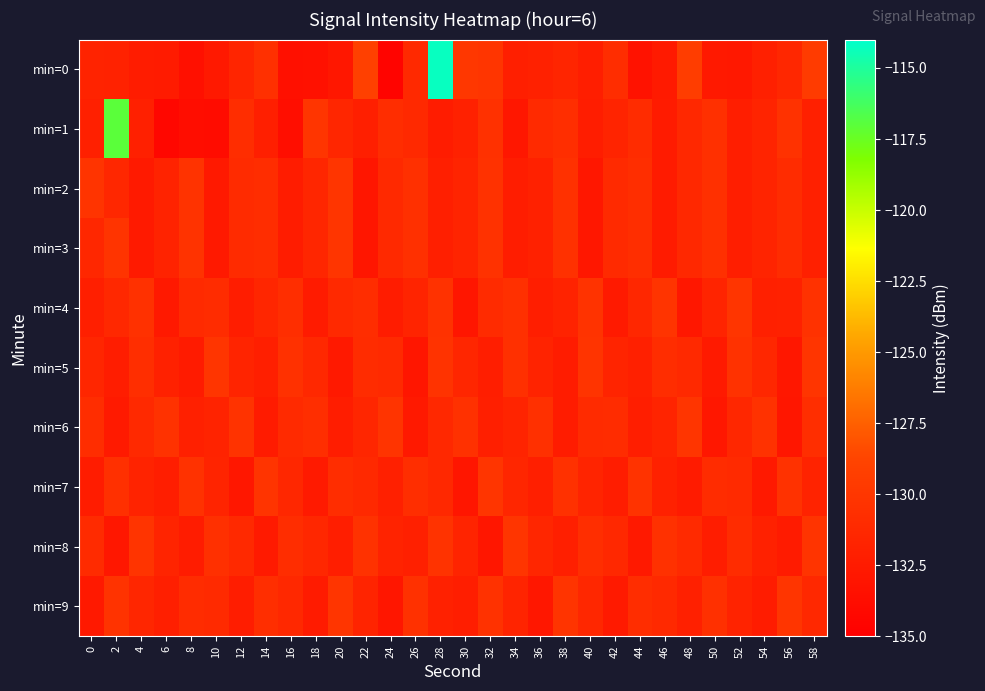

Which series has the largest total across all categories?

min=0